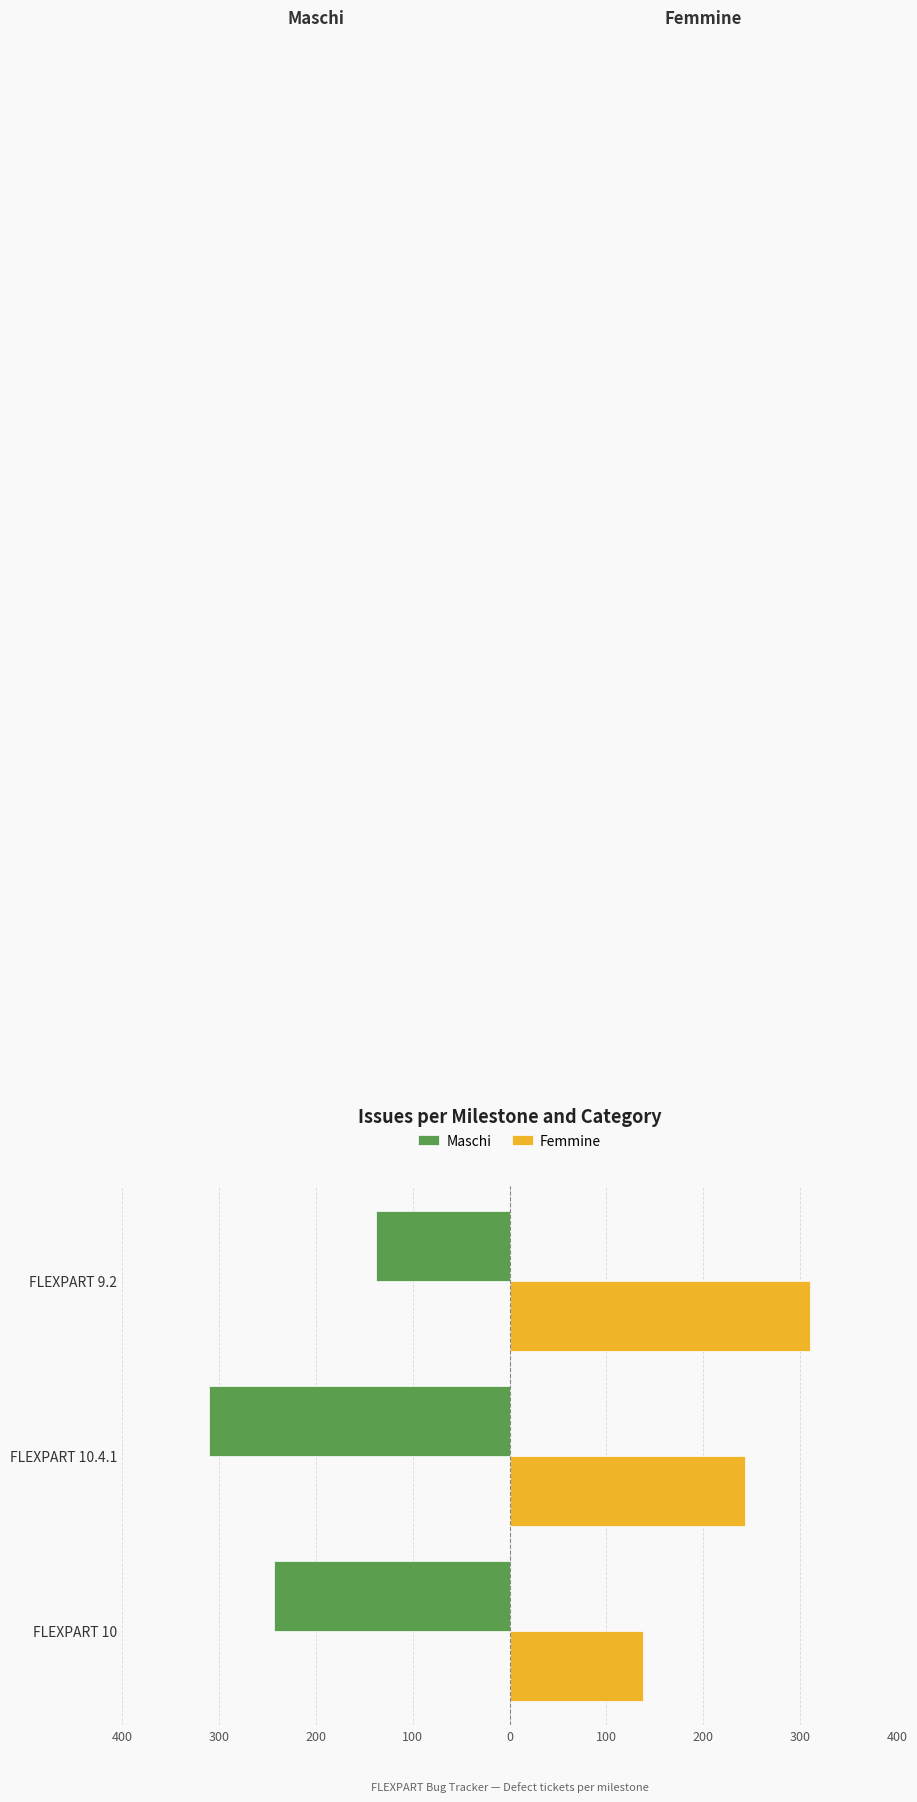

What are all the series names shown in the legend?

Maschi, Femmine